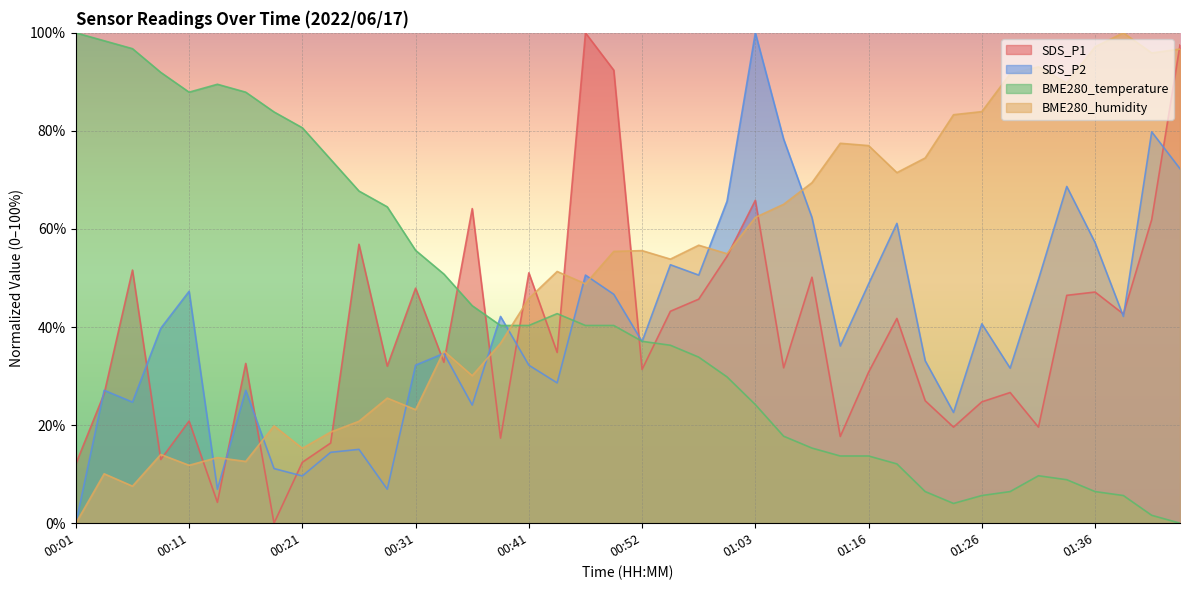

How many times do BME280_temperature and SDS_P2 cross each other?

5